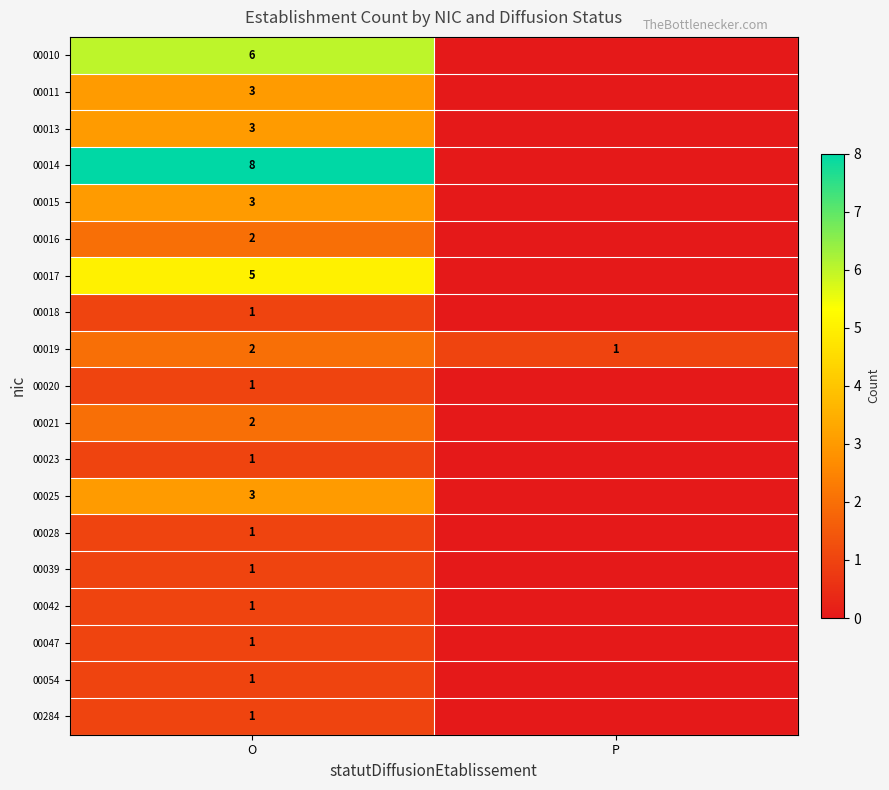

Is the value of 00016 at O greater than the value of 00284 at O?

Yes